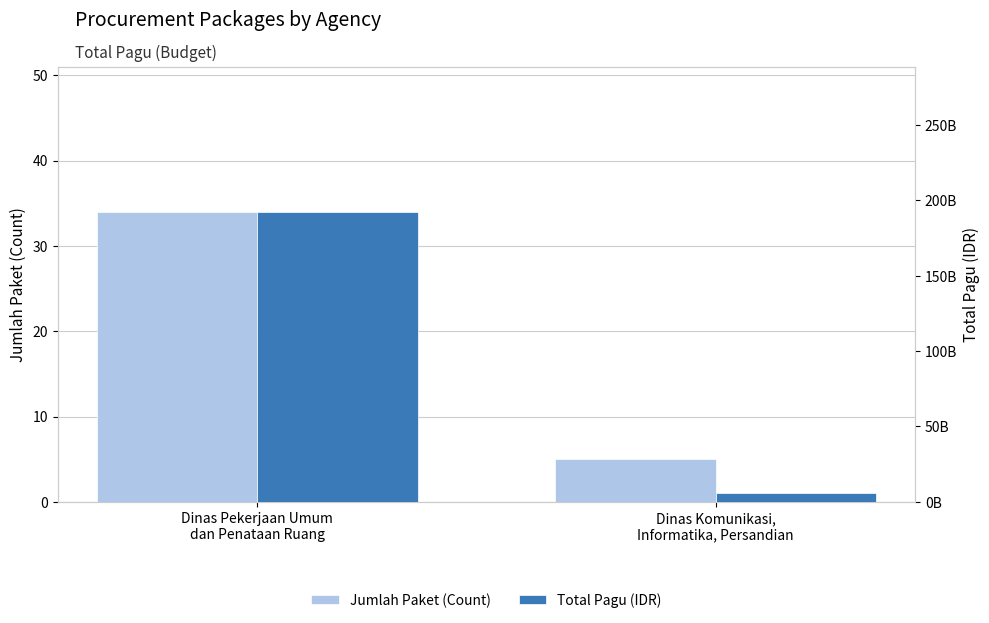

Where is Jumlah Paket (Count) nearest to the value 19?

Dinas Komunikasi,
Informatika, Persandian